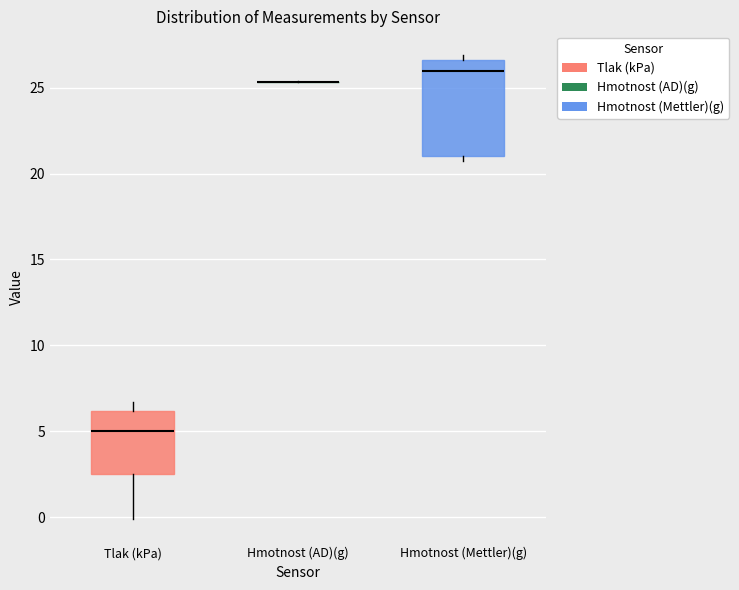

Reading left to right, transcribe this box plot: for each box, give where its median line is, the range the box spans, and where its two whiskers end, as read against the y-axis. The values are not printed on the chart, so give them approximately, as read against the axis.

Tlak (kPa): median 5.0, box 2.5 to 6.0, whiskers 0.0 to 6.5
Hmotnost (AD)(g): box collapsed to a line at 25.5, whiskers 25.5 to 25.5
Hmotnost (Mettler)(g): median 26.0, box 21.0 to 26.5, whiskers 20.5 to 27.0